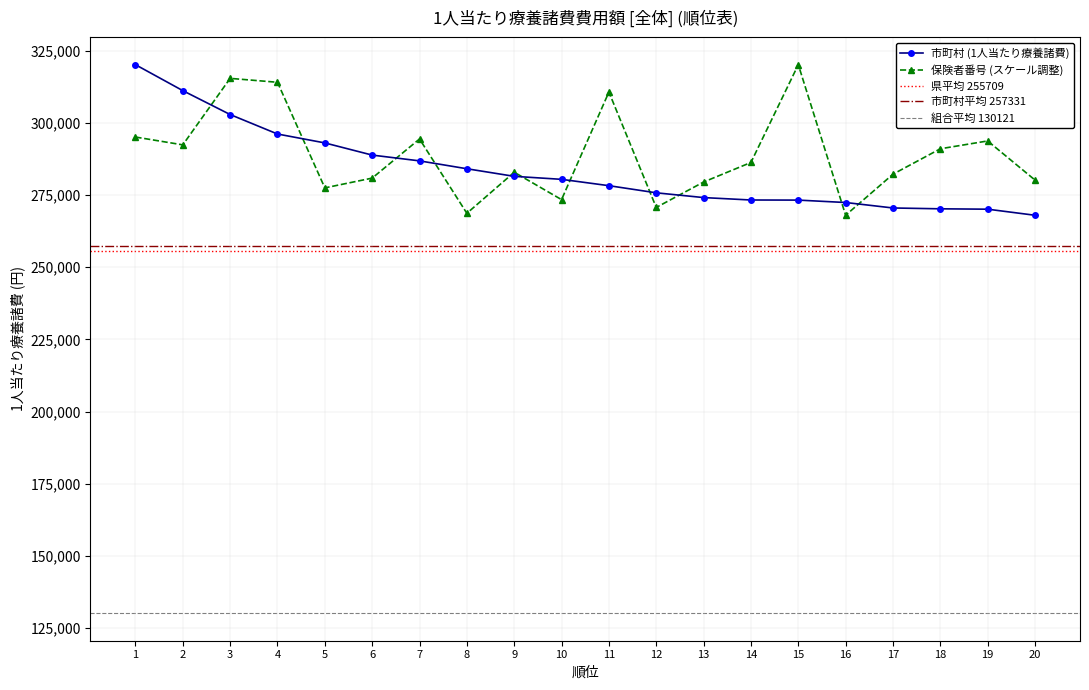

At which category is the sum across all series the highest?

3